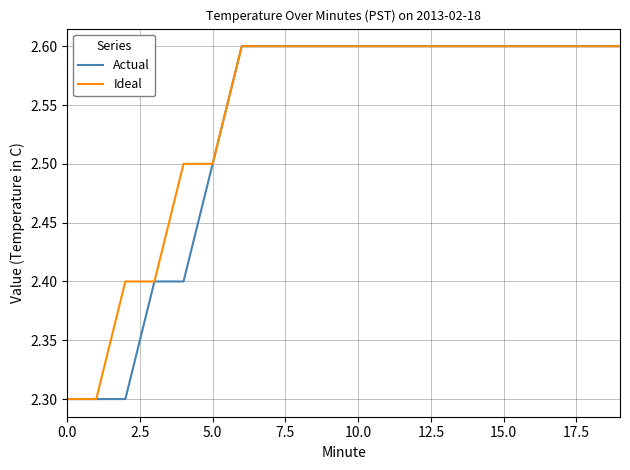

How many categories are shown in the chart?

20